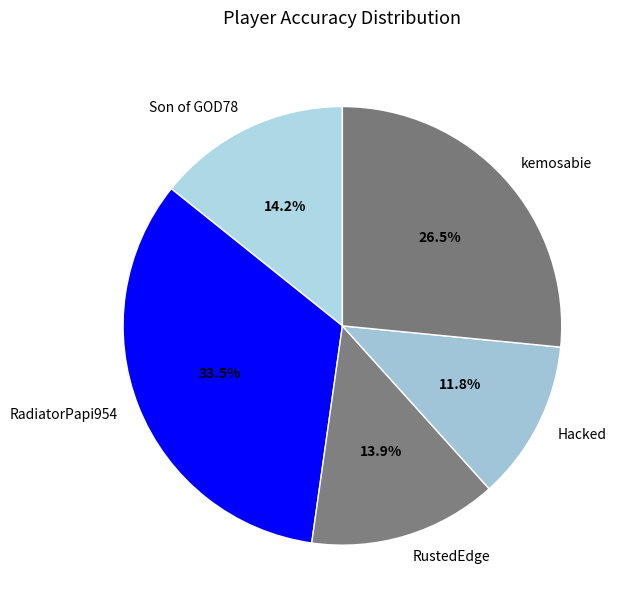

To the nearest percent, what is the difference between the largest and smallest slice percentages?

22%